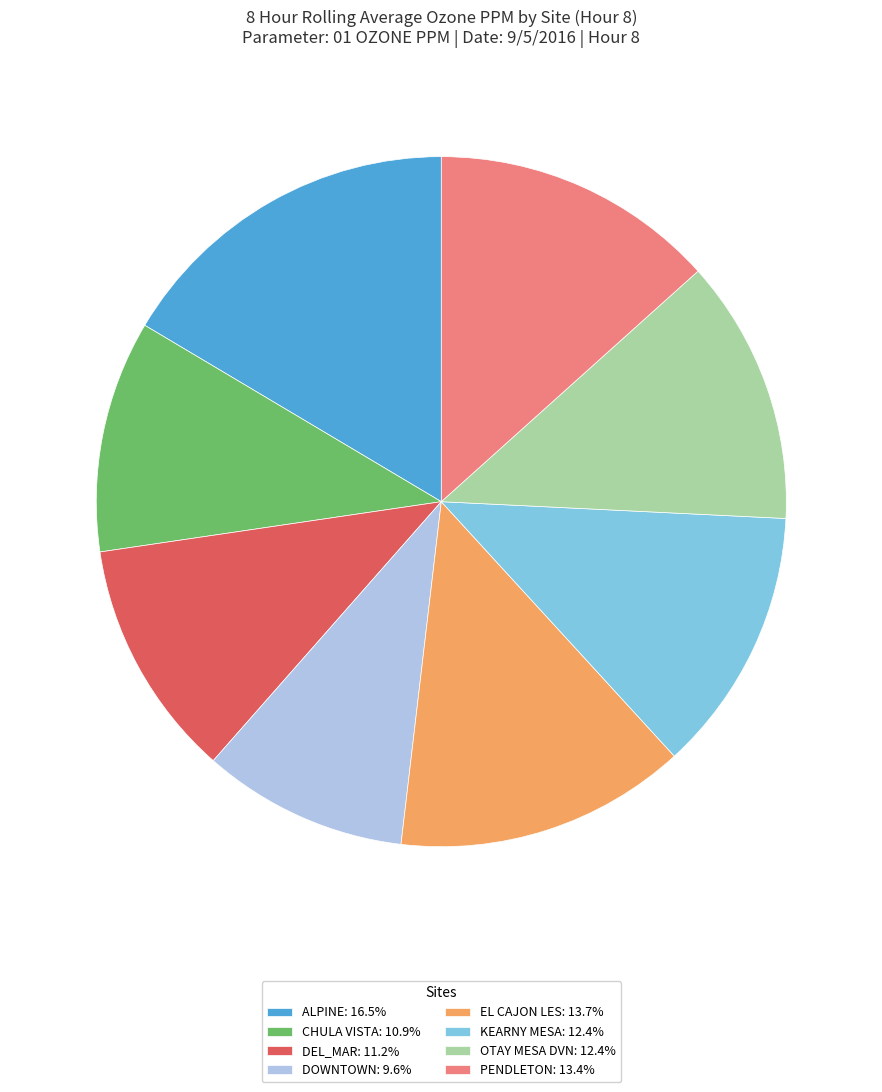

Does ALPINE: 16.5% account for over 50% of the chart?

No